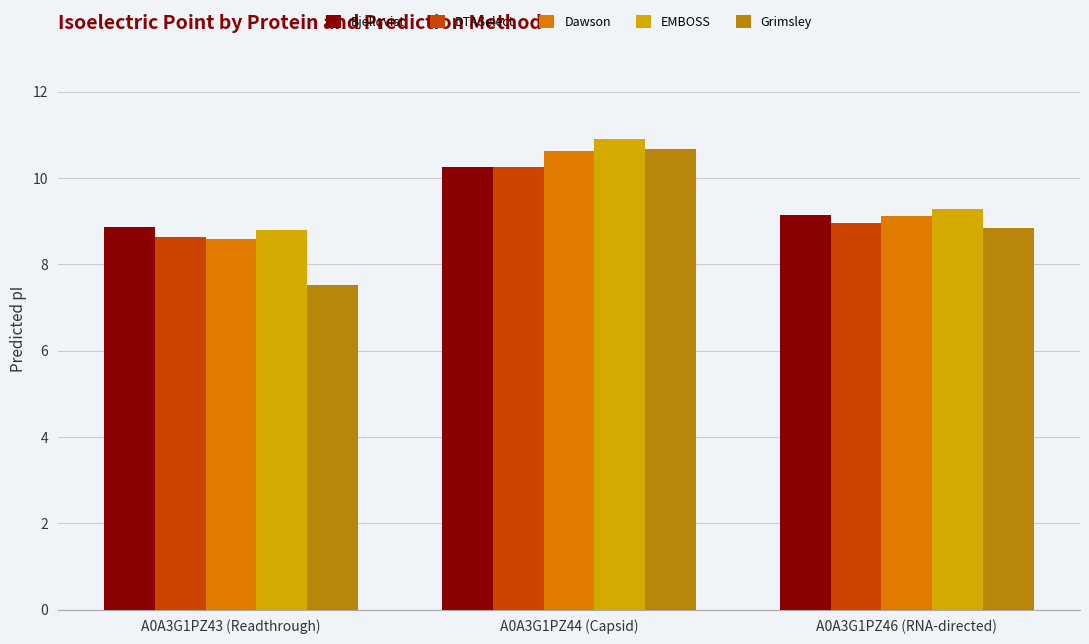

Count the Bjellqvist values in the range 8 to 10.

2